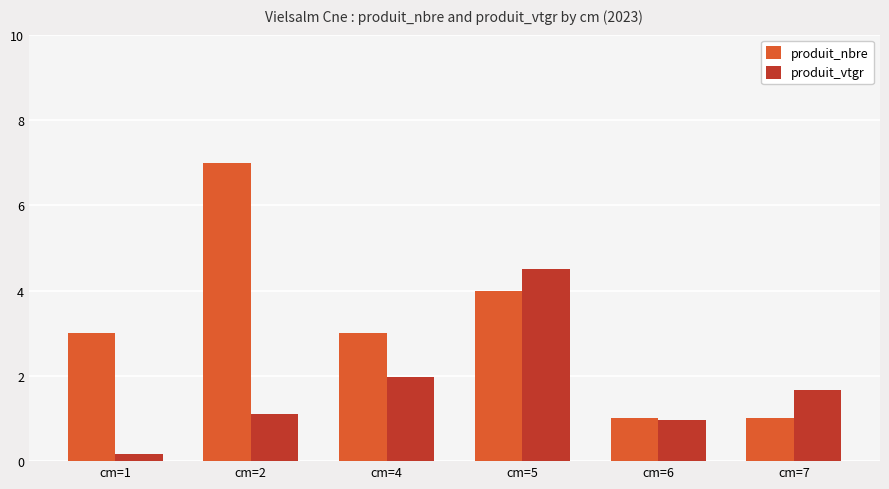

What is the maximum value shown in the chart?

7.0